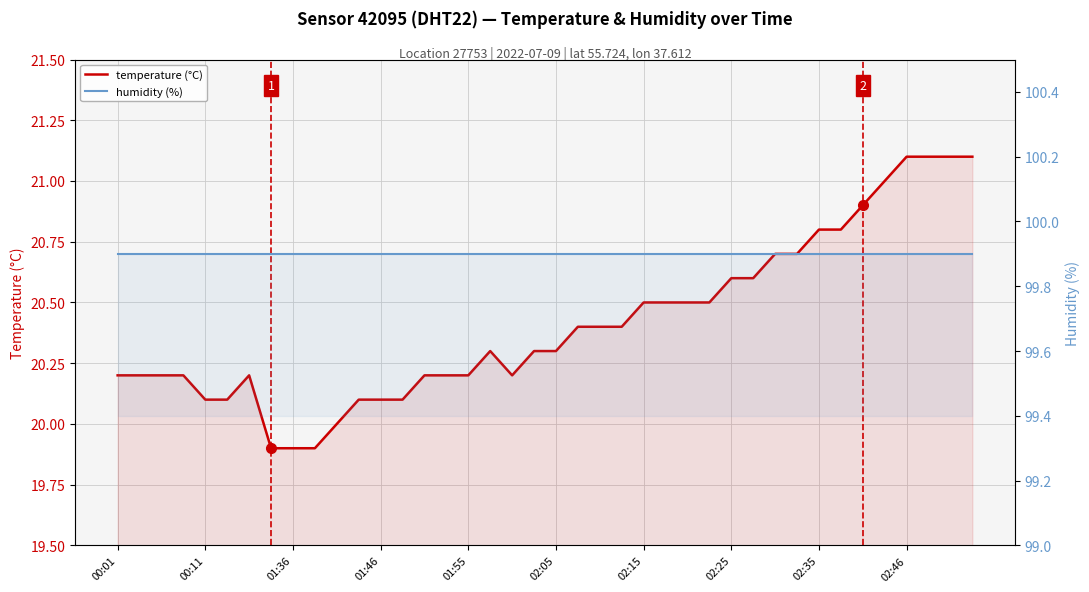

In temperature (°C), how many points are higher than both neighbors (excluding endpoints)?

2